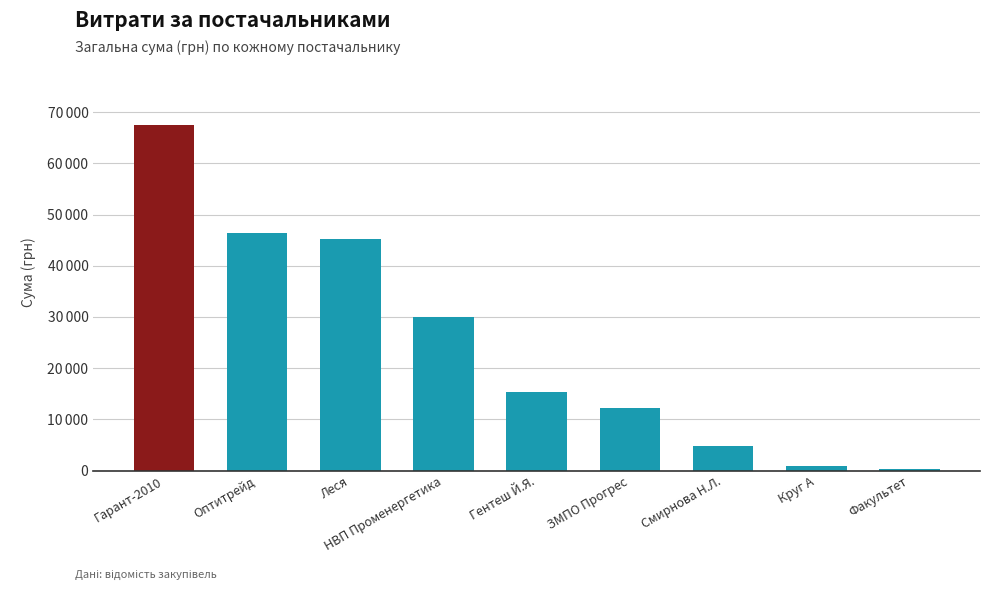

True or false: the data shows 577.9 at Круг А.

False